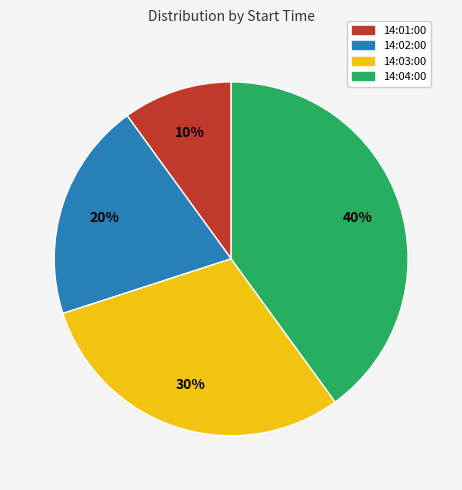

Is the sum of 14:02:00 and 14:01:00 greater than half?

No